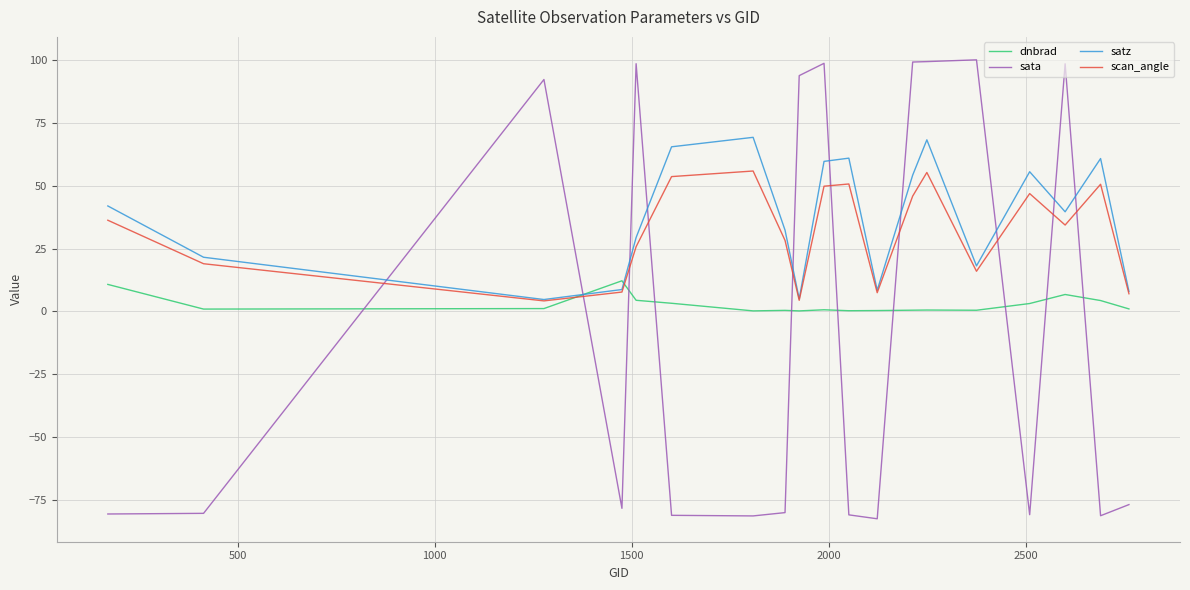

What is the minimum value shown in the chart?

-82.5